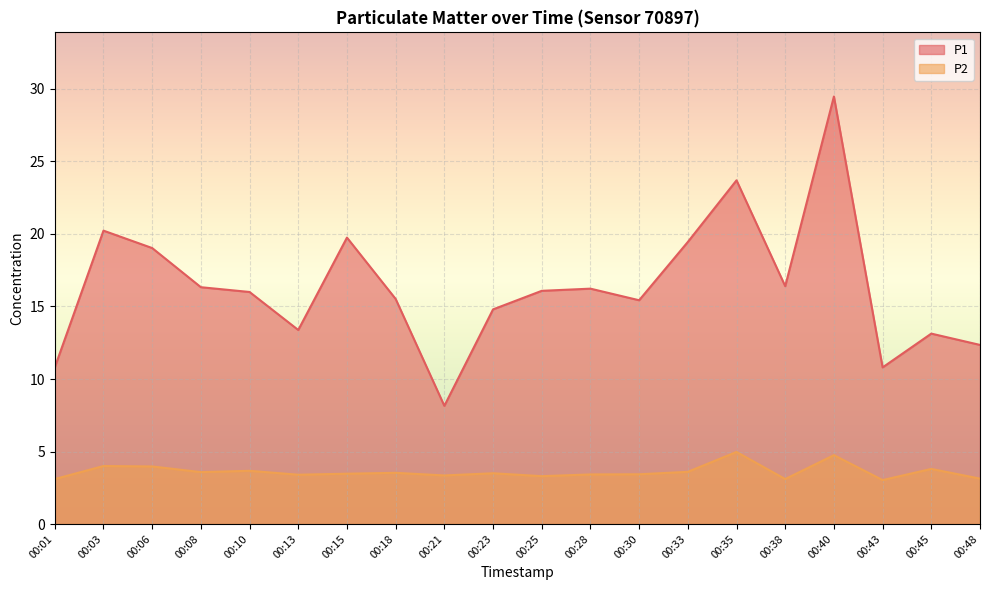

True or false: P2 has more than 2 points higher than both neighbors.

True